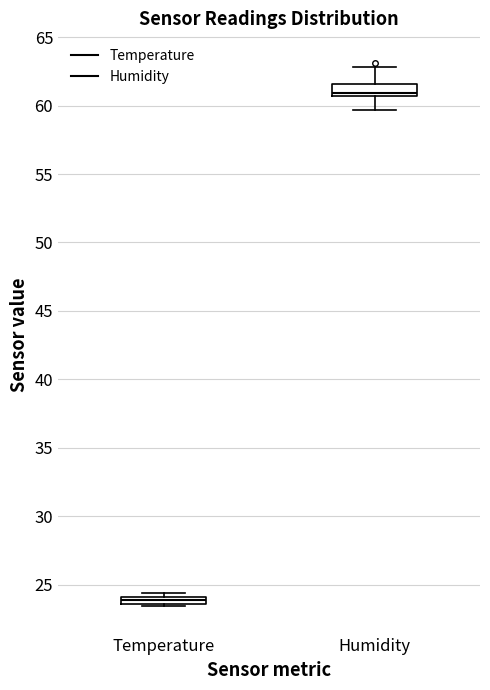

Where is the lower edge of the box for Humidity on the y-axis? The values are not printed on the chart, so give them approximately, as read against the axis.

60.5